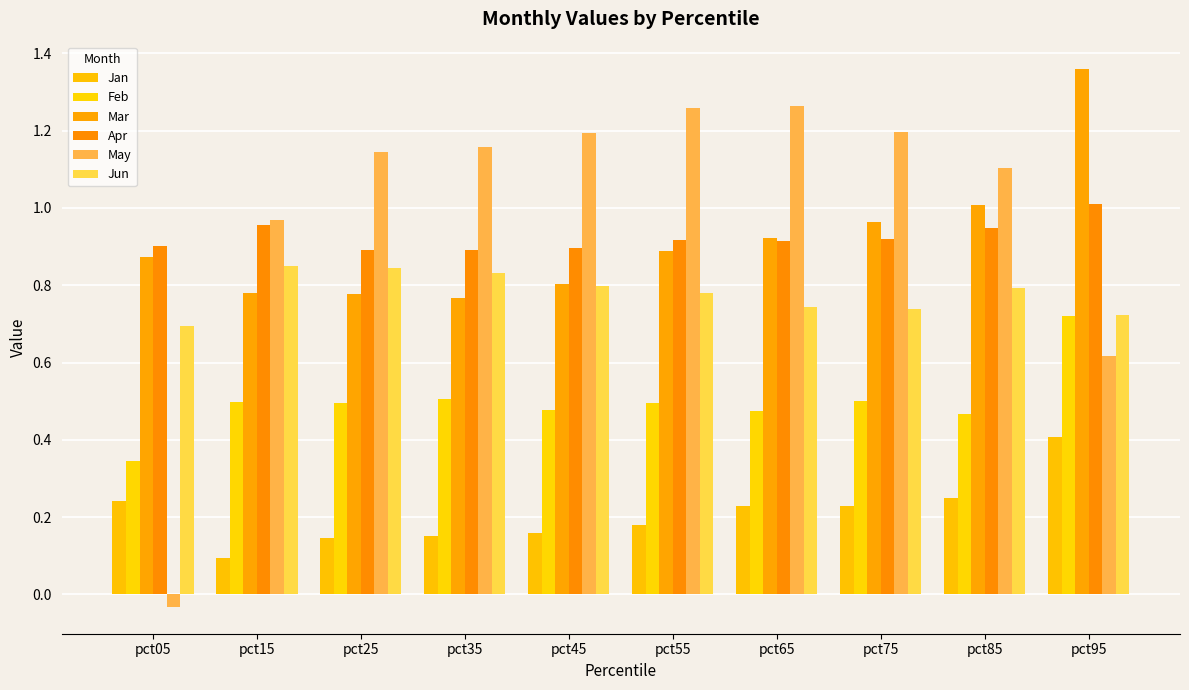

The value of Jun at pct45 is 0.8. True or false?

True